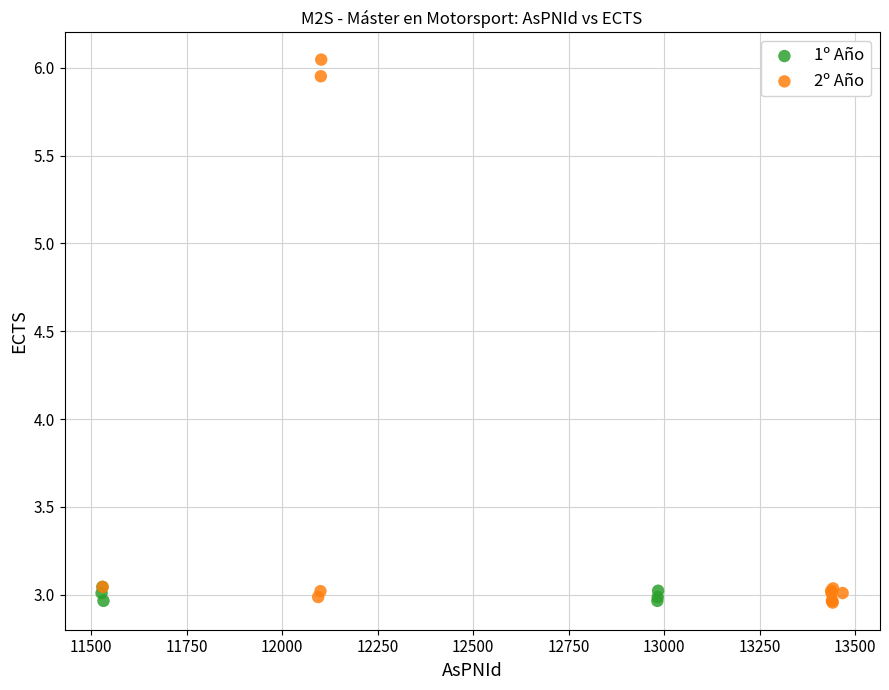

Which series has the largest Y range (max minus min)?

2º Año